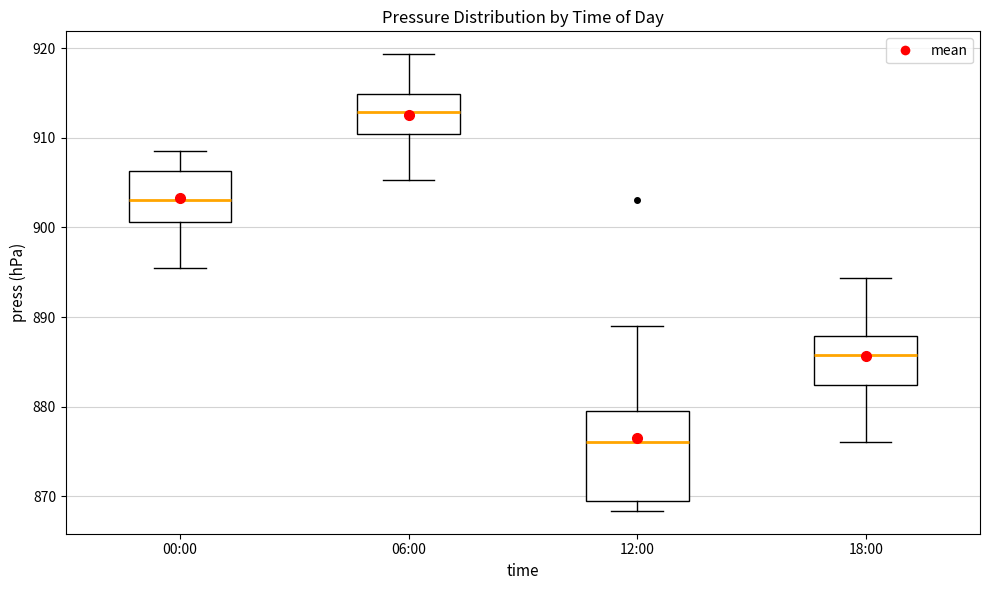

Reading left to right, transcribe this box plot: for each box, give where its median line is, the range the box spans, and where its two whiskers end, as read against the y-axis. The values are not printed on the chart, so give them approximately, as read against the axis.

00:00: median 903, box 901 to 906, whiskers 895 to 909
06:00: median 913, box 910 to 915, whiskers 905 to 919
12:00: median 876, box 869 to 879, whiskers 868 to 889
18:00: median 886, box 882 to 888, whiskers 876 to 894